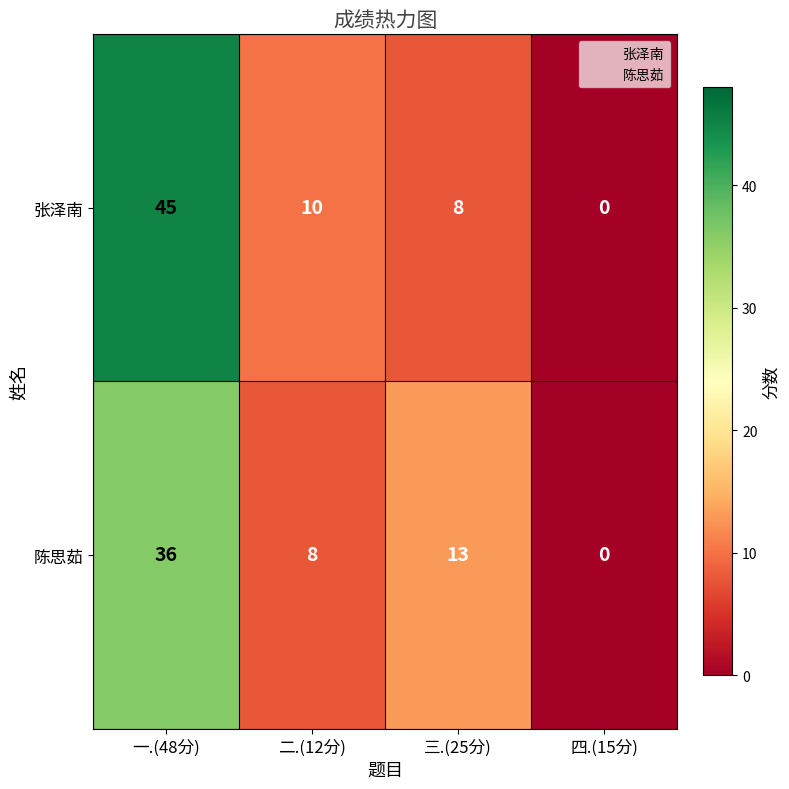

Between 一.(48分) and 三.(25分), which series saw the biggest shift?

张泽南